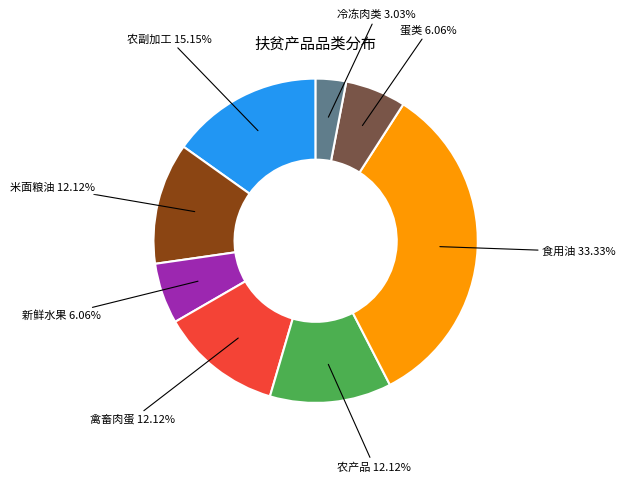

How many slices are in this pie chart?

8